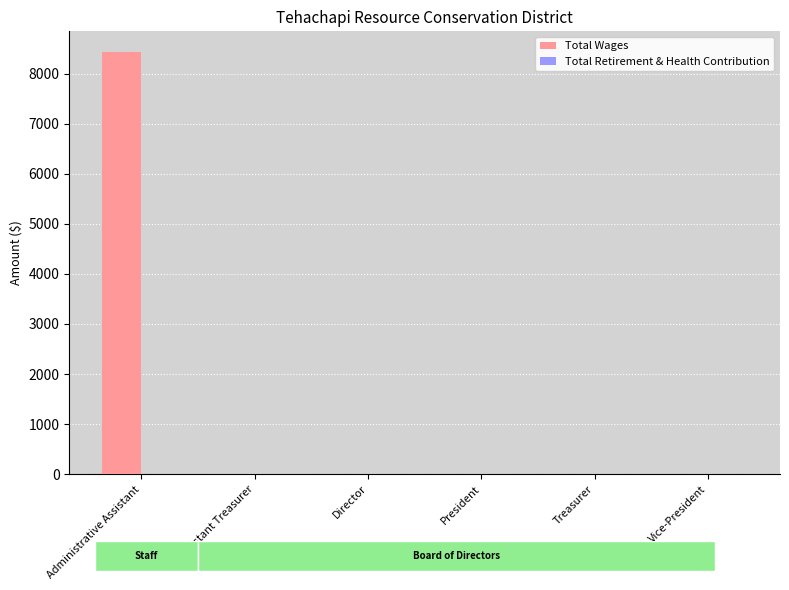

What is the sum of all values?

8422